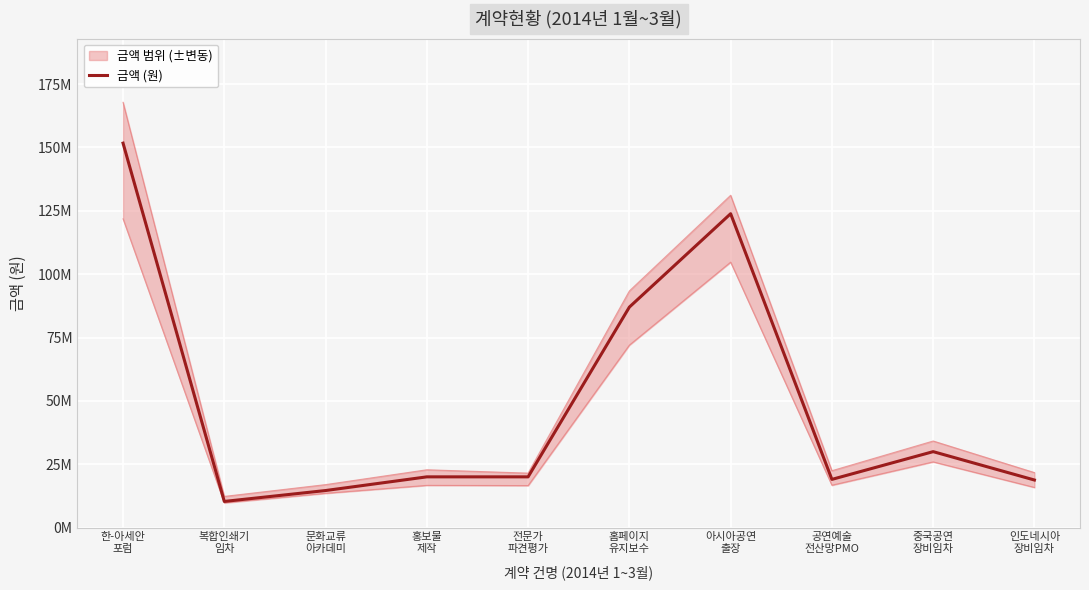

The value at 복합인쇄기
임차 is 5722151. True or false?

False